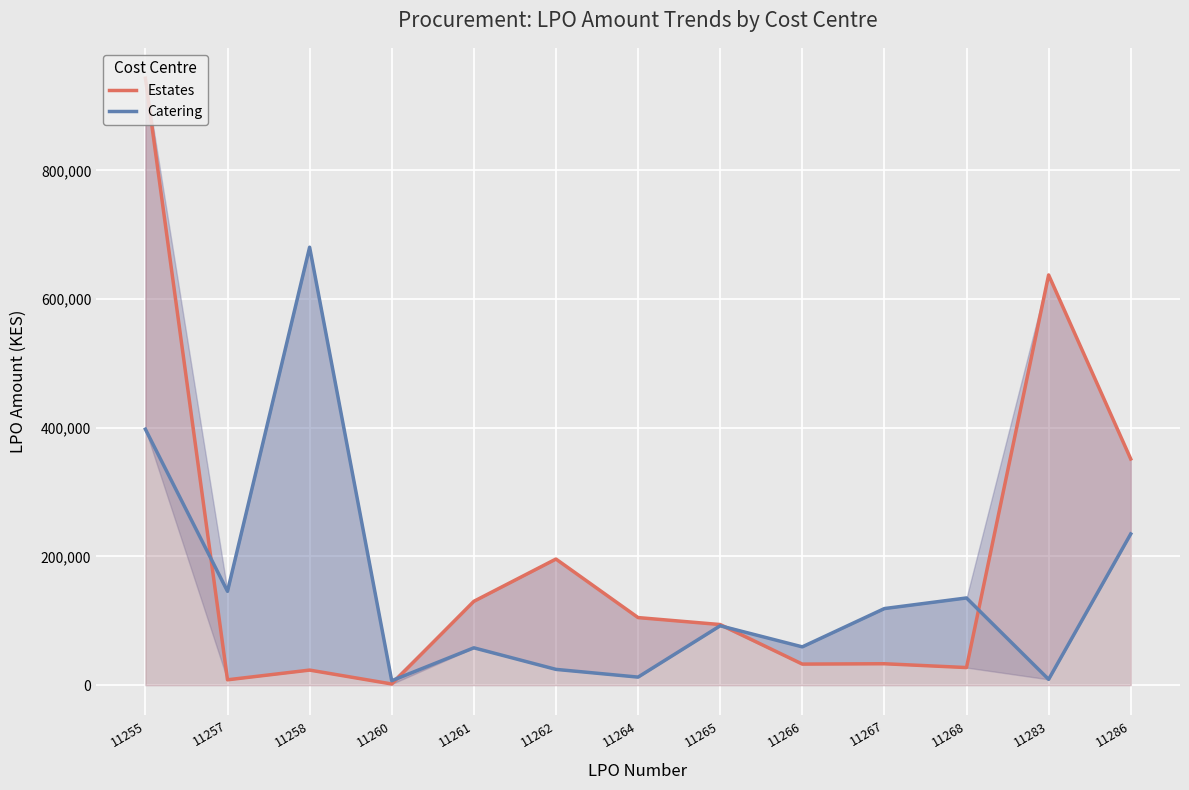

At which category is the sum across all series the highest?

11255